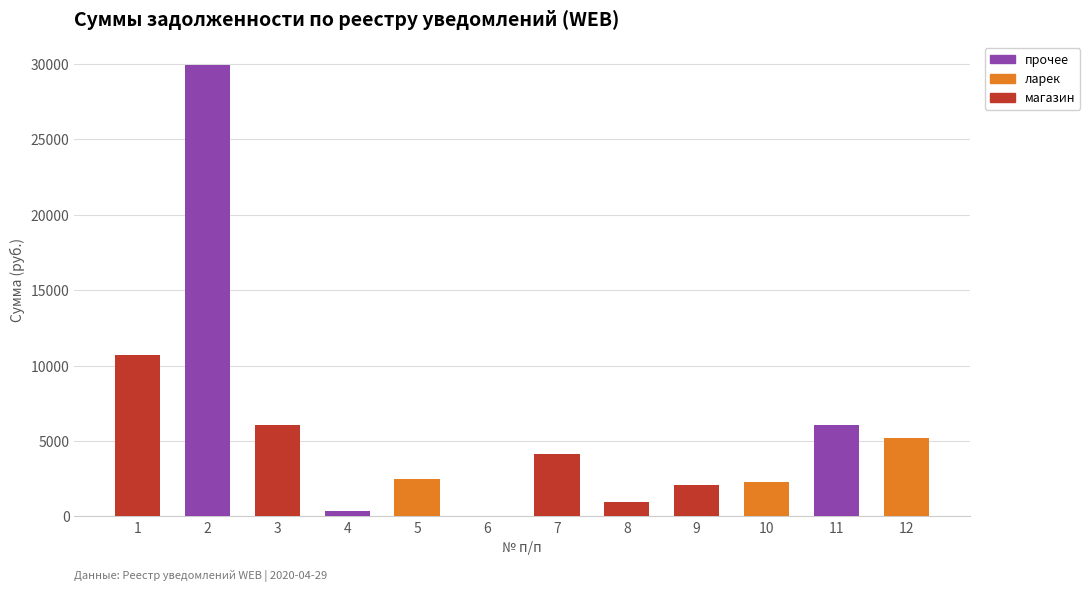

Are the bars horizontal?

No